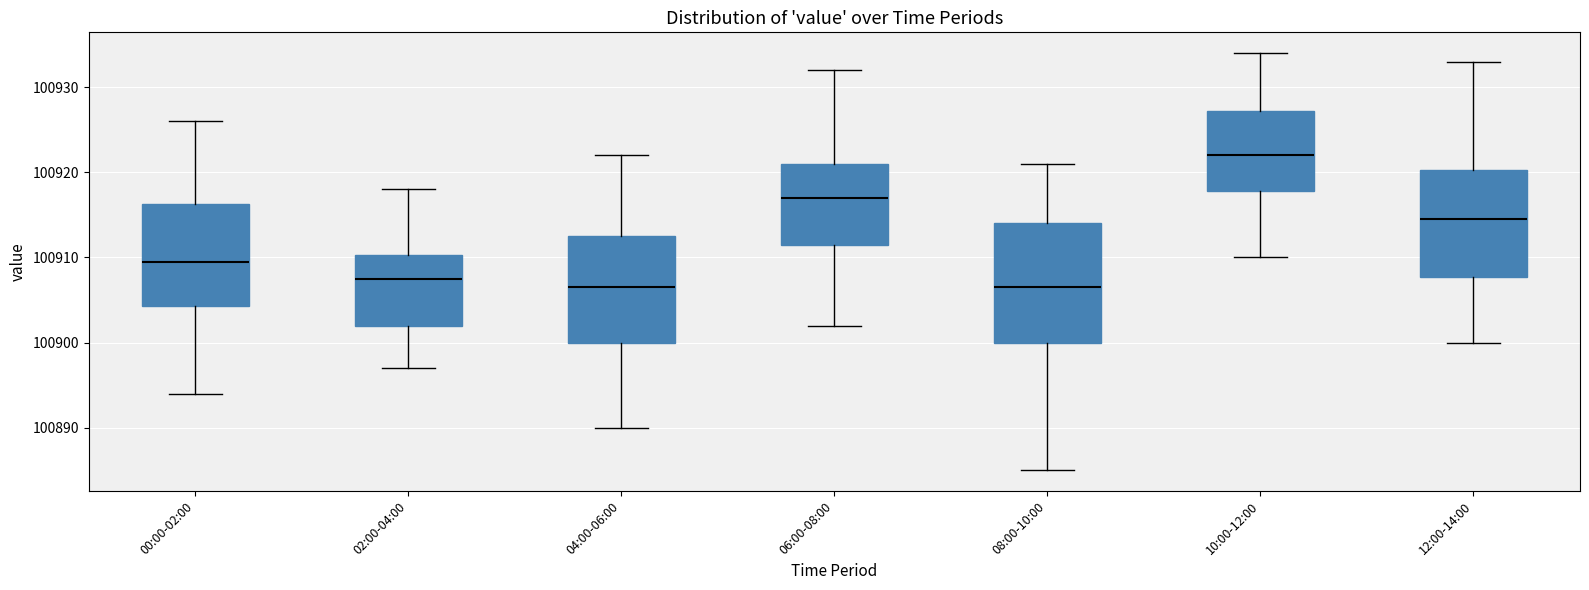

Reading left to right, transcribe this box plot: for each box, give where its median line is, the range the box spans, and where its two whiskers end, as read against the y-axis. The values are not printed on the chart, so give them approximately, as read against the axis.

00:00-02:00: median 100910, box 100904 to 100916, whiskers 100894 to 100926
02:00-04:00: median 100908, box 100902 to 100910, whiskers 100897 to 100918
04:00-06:00: median 100907, box 100900 to 100913, whiskers 100890 to 100922
06:00-08:00: median 100917, box 100912 to 100921, whiskers 100902 to 100932
08:00-10:00: median 100907, box 100900 to 100914, whiskers 100885 to 100921
10:00-12:00: median 100922, box 100918 to 100927, whiskers 100910 to 100934
12:00-14:00: median 100915, box 100908 to 100920, whiskers 100900 to 100933